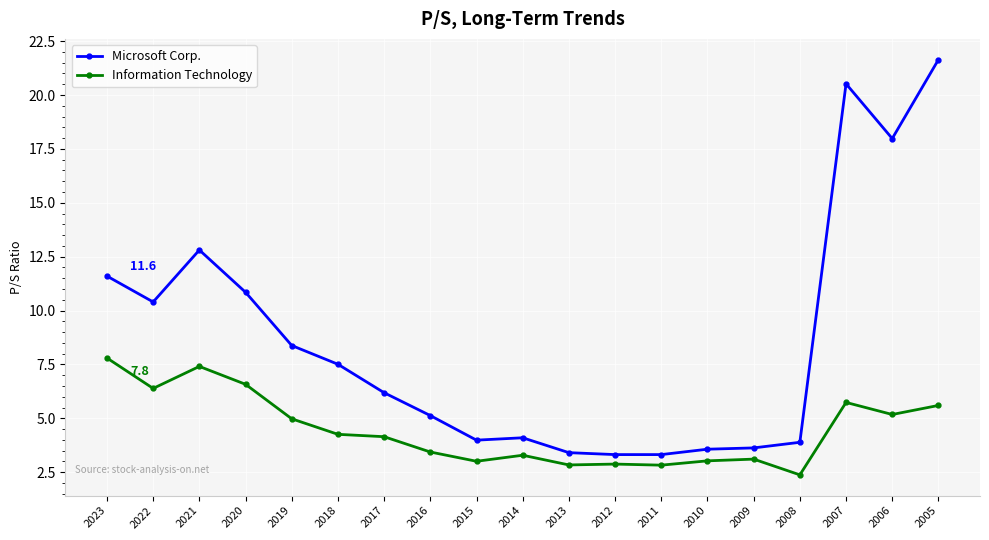

Rank the series at 2020 from highest to lowest value.

Microsoft Corp., Information Technology